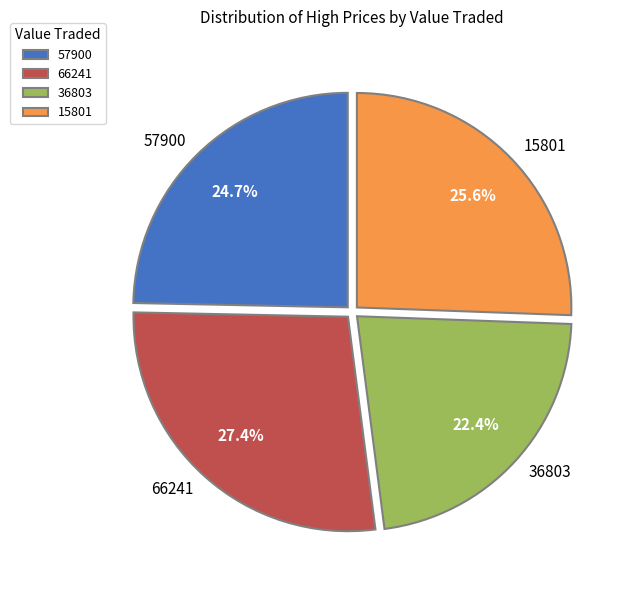

Is there a majority slice in this chart?

No